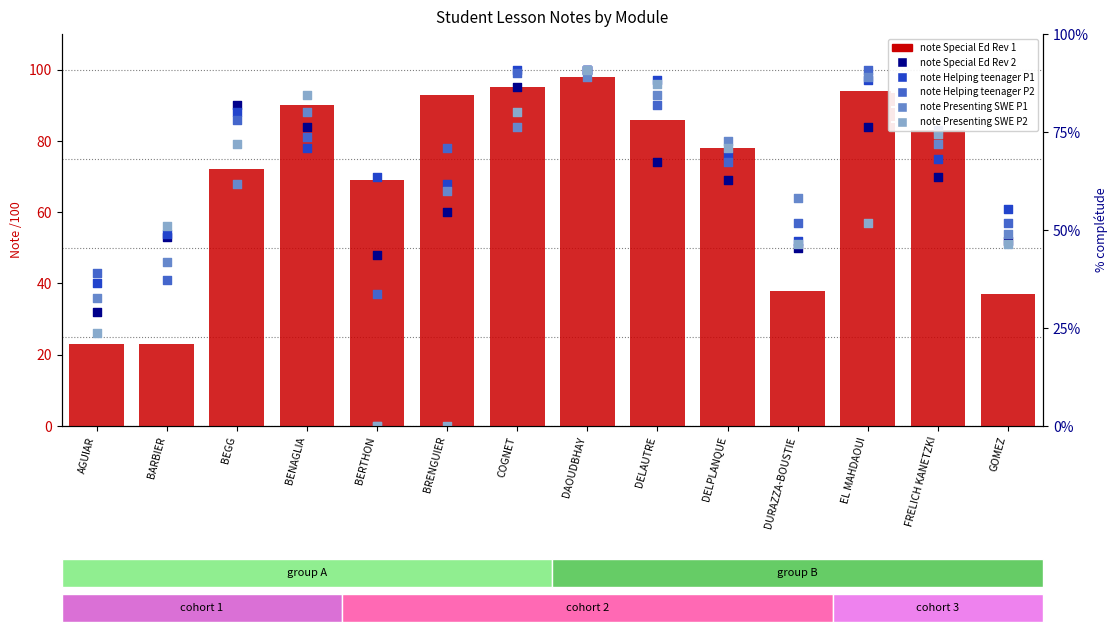

What is the total value across all series at BRENGUIER?

365